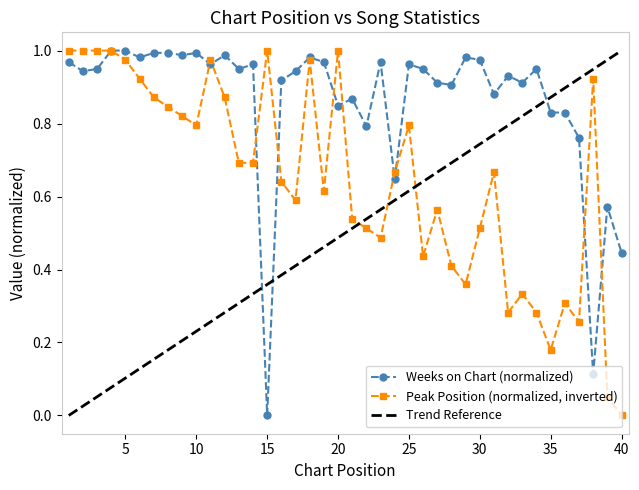

Which category has the lowest value in the Weeks on Chart series?

15